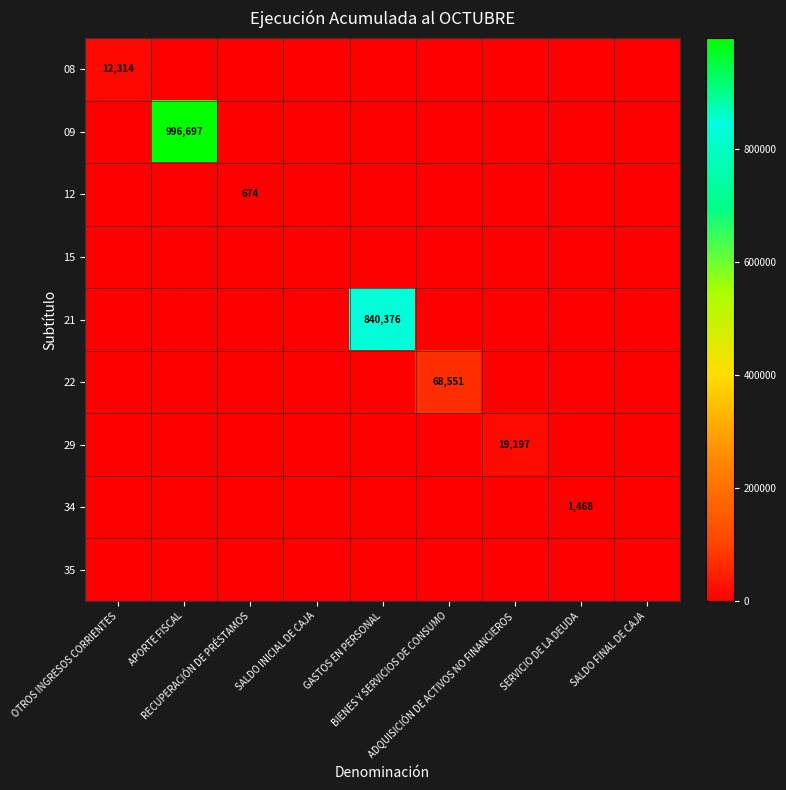

The value of 34 at ADQUISICIÓN DE ACTIVOS NO FINANCIEROS is 0. True or false?

True